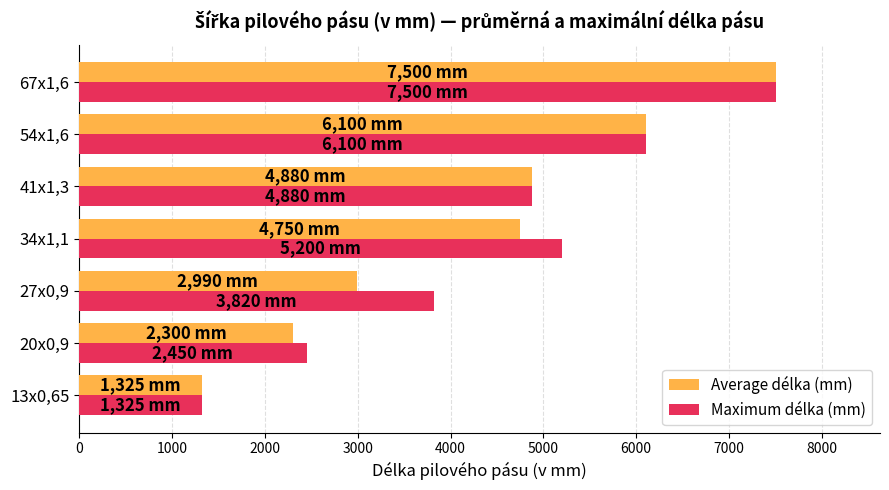

Between 27x0,9 and 41x1,3, which series saw the biggest shift?

Average délka (mm)